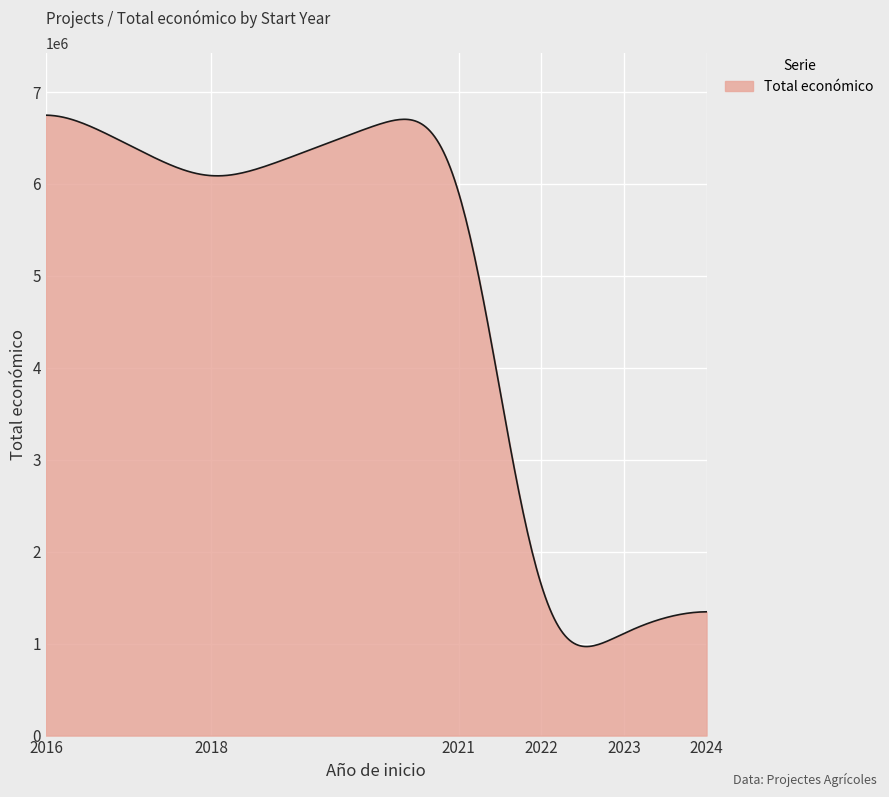

How many lines are shown in the chart?

1